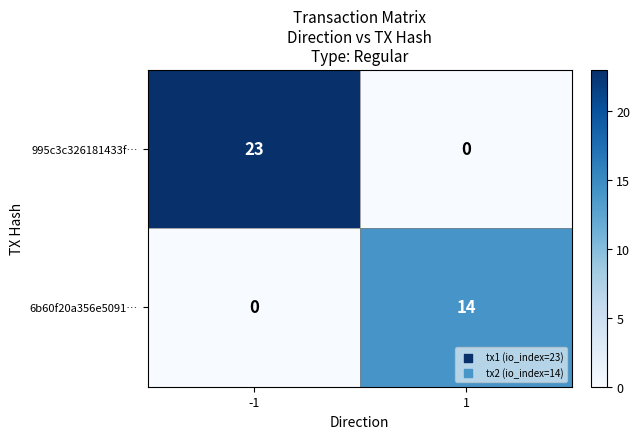

What is the total value across all series at 1?

14